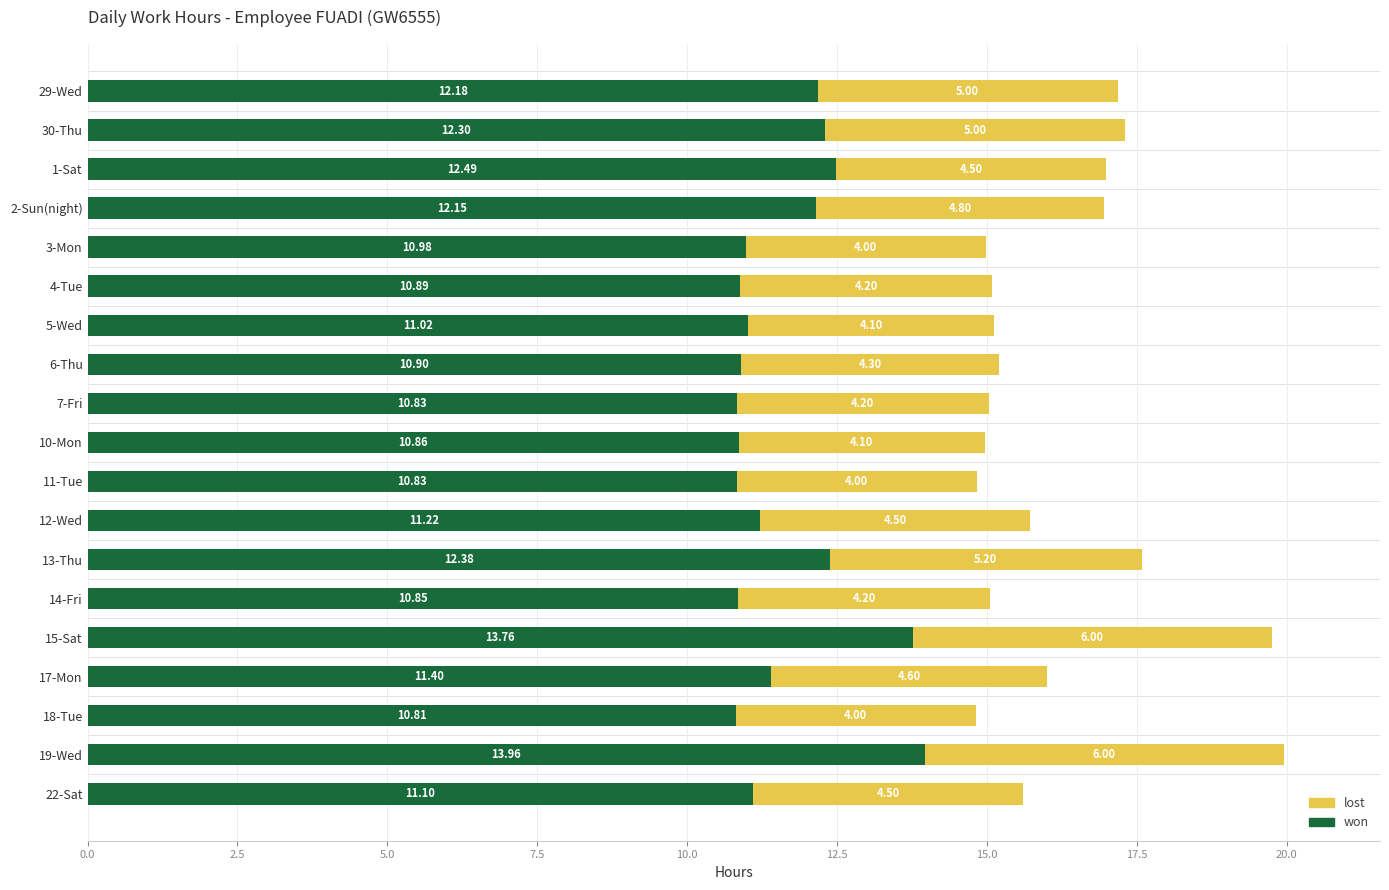

What is the sum of the won values at 15-Sat and 11-Tue?

24.6